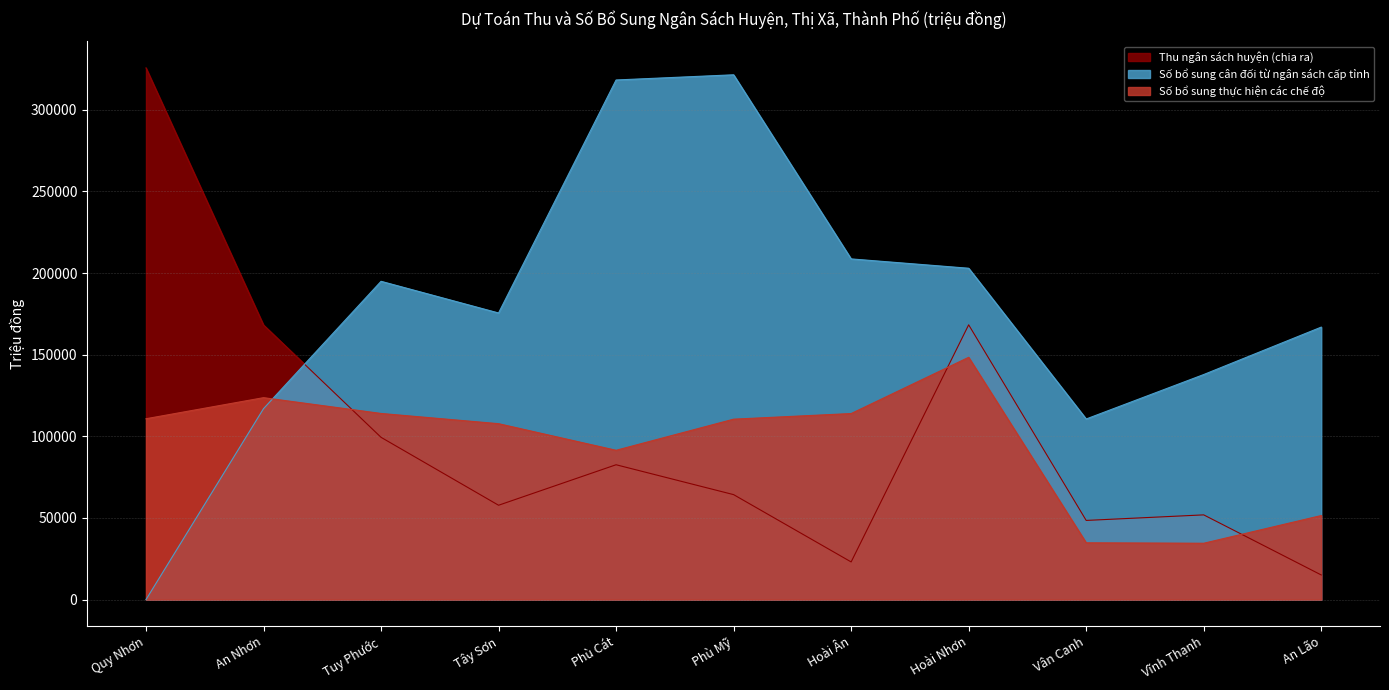

What is the spread (max minus min) of values at Hoài Ân?

185587